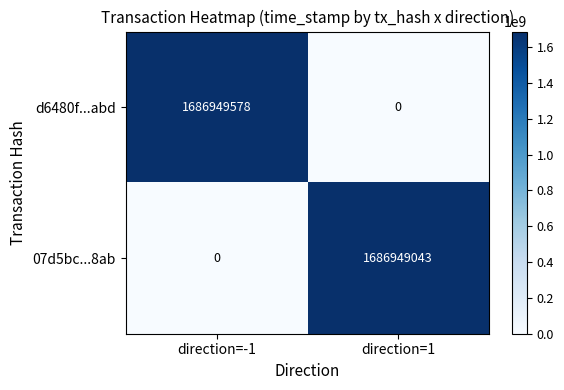

What is the maximum value shown in the chart?

1686949578